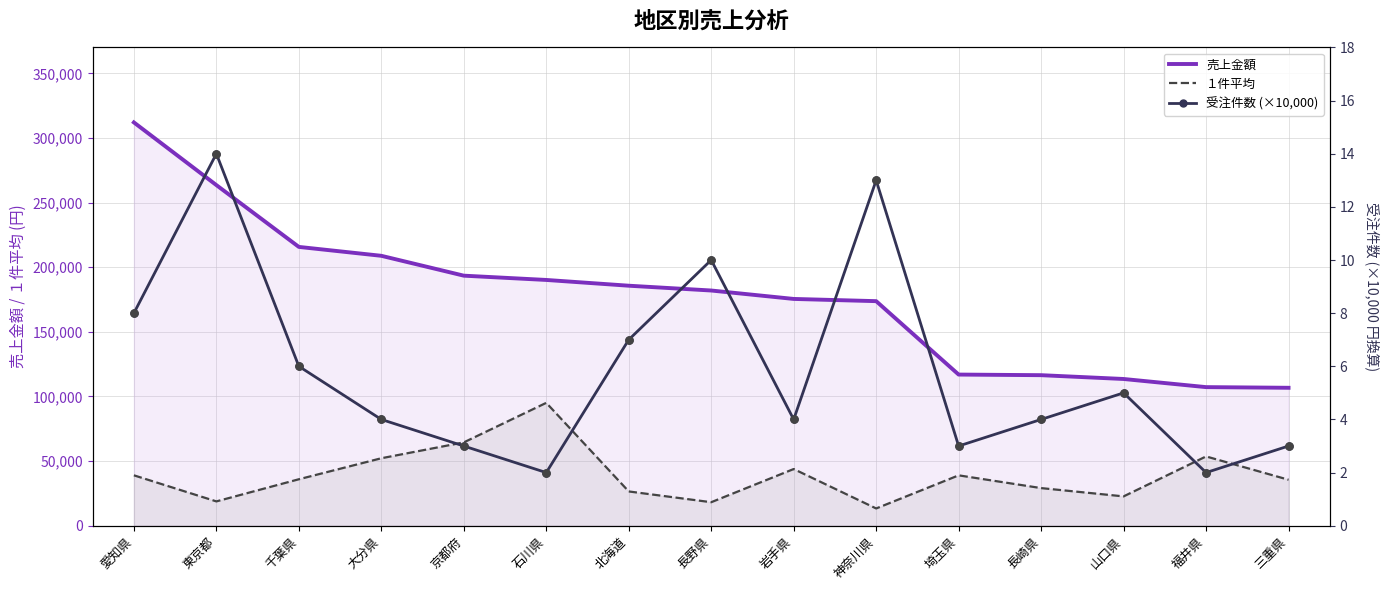

Is the value of 受注件数 (×10,000) at 三重県 greater than the value of 売上金額 at 愛知県?

No